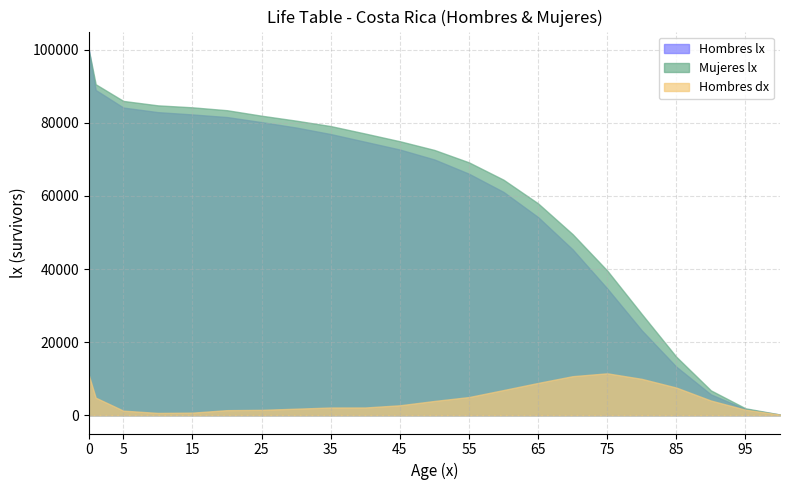

What is the value of the Hombres lx point at the 22nd from the left?

174